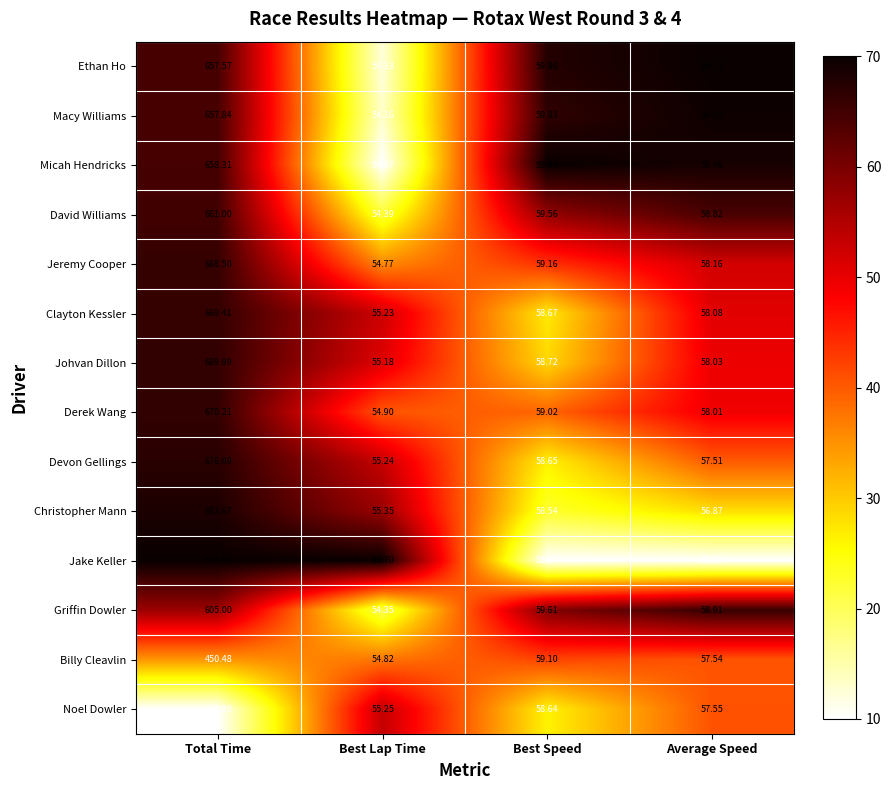

Which series has the largest total across all categories?

Jake Keller